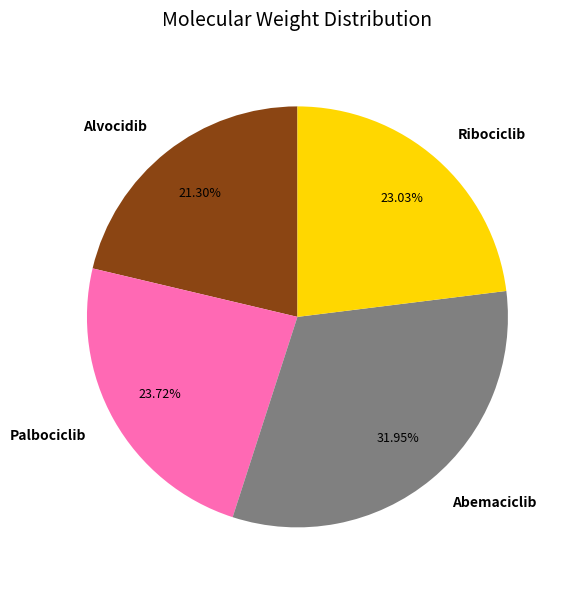

Is Abemaciclib the majority of the pie?

No